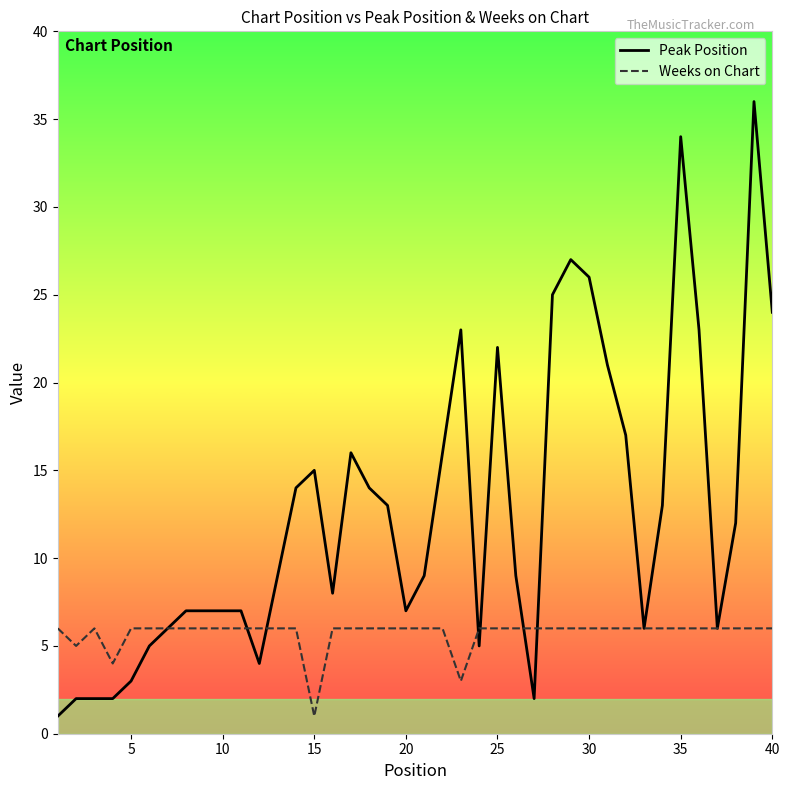

How many lines are shown in the chart?

2